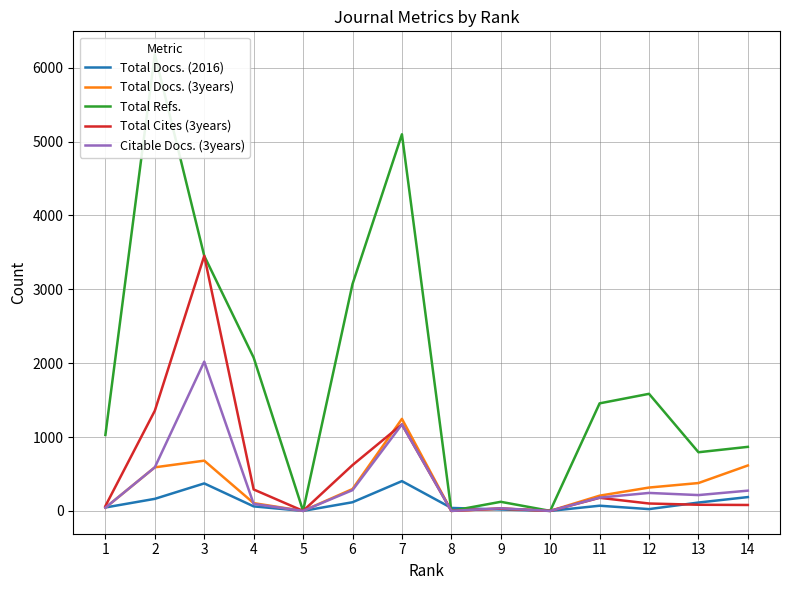

How many intersections are there between Total Cites (3years) and Total Docs. (2016)?

3